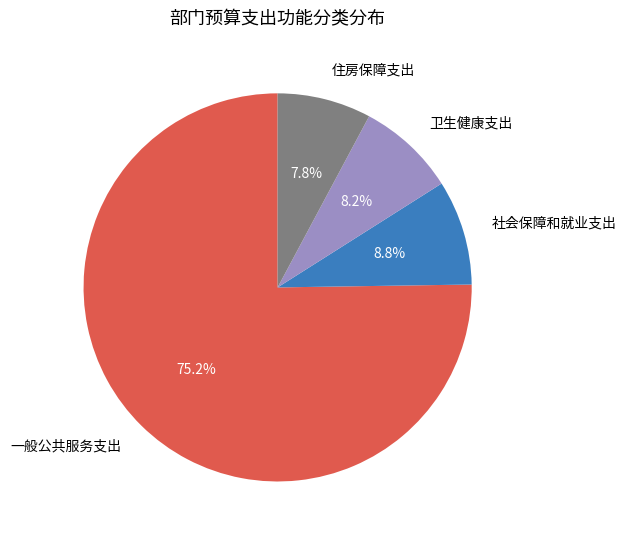

To the nearest percent, what percentage of the pie is 卫生健康支出?

8%